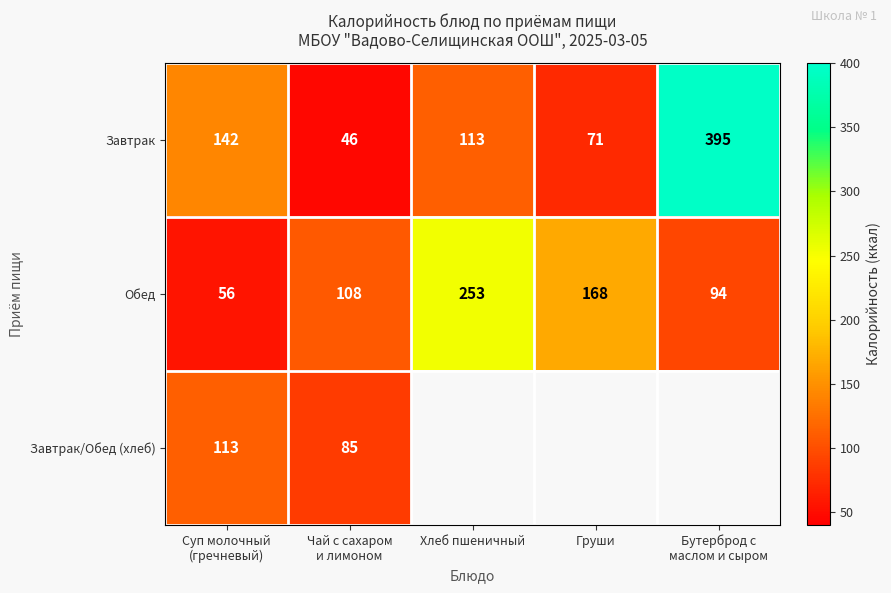

Between Хлеб пшеничный and Груши, which is larger?

Хлеб пшеничный